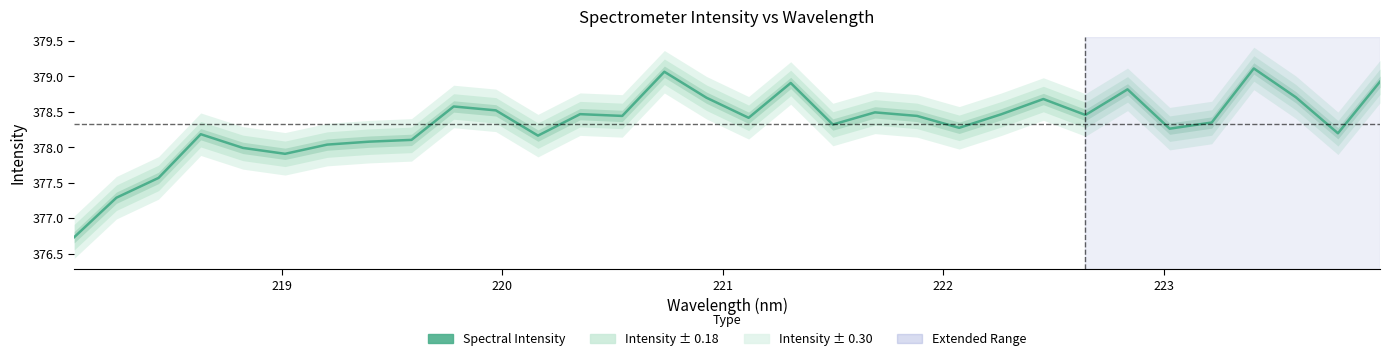

What is the minimum value shown in the chart?

376.7